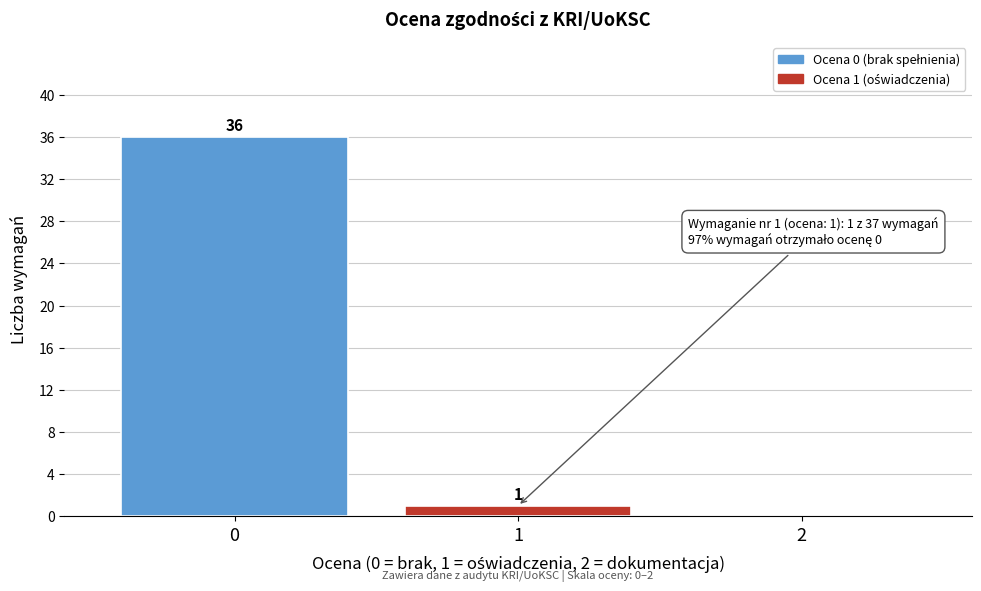

Reading right to left, what are all the values shown in this chart?

2=0	1=1	0=36